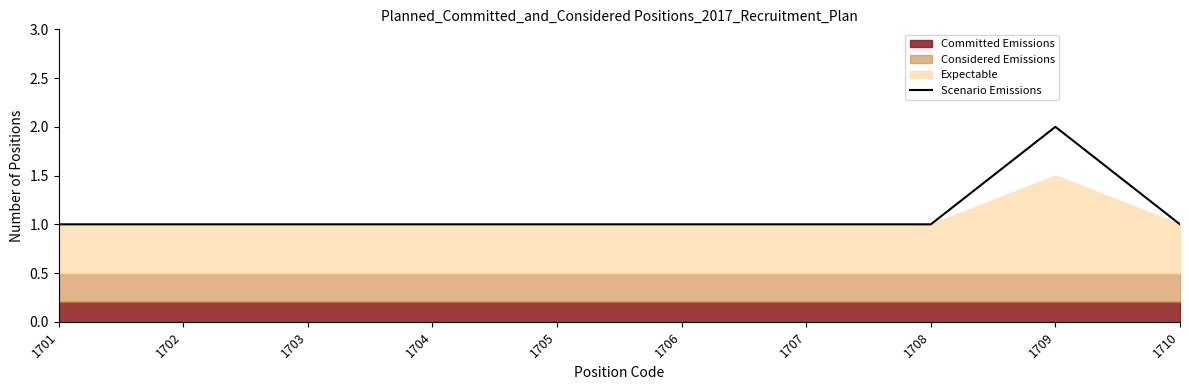

List the labels in order of value, largest first.

1709, 1701, 1702, 1703, 1704, 1705, 1706, 1707, 1708, 1710